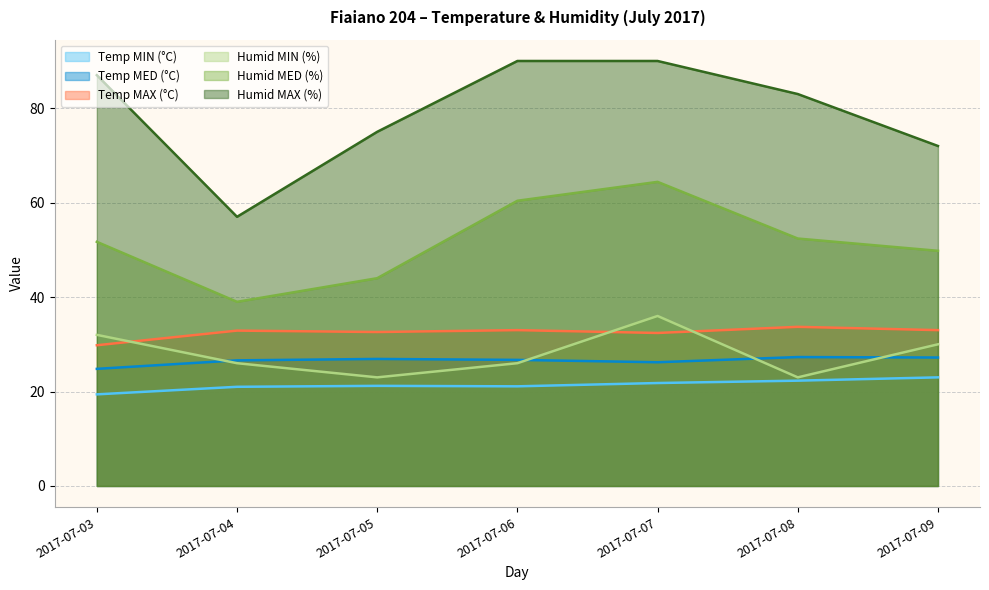

Count the number of data series in this chart.

6